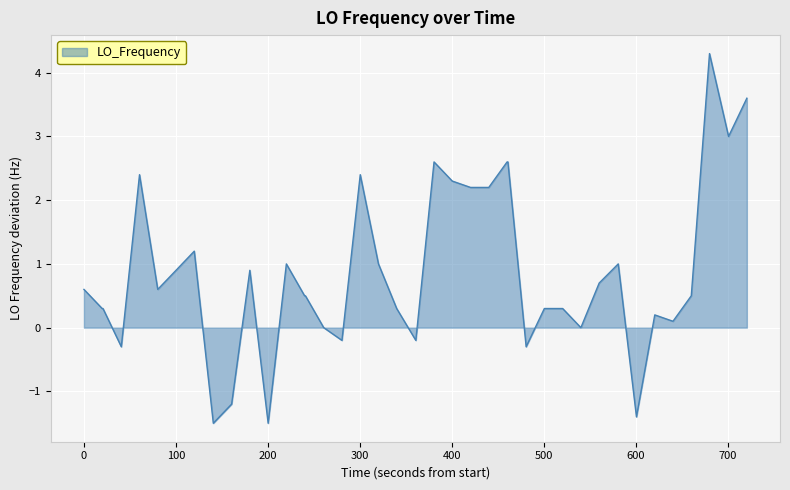

How many lines are shown in the chart?

1